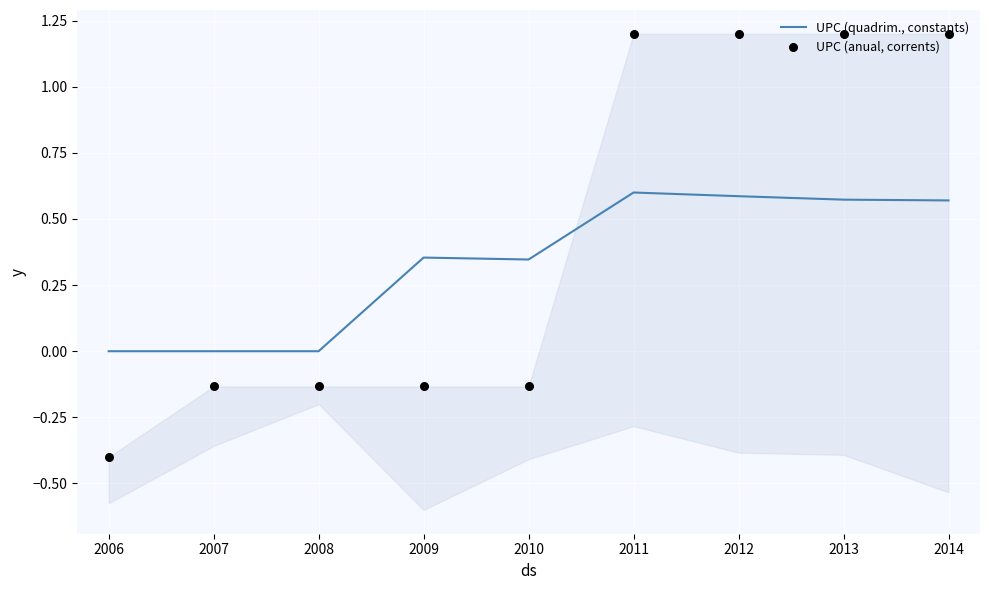

Which series contains the highest Y value?

UPC (anual, corrents)